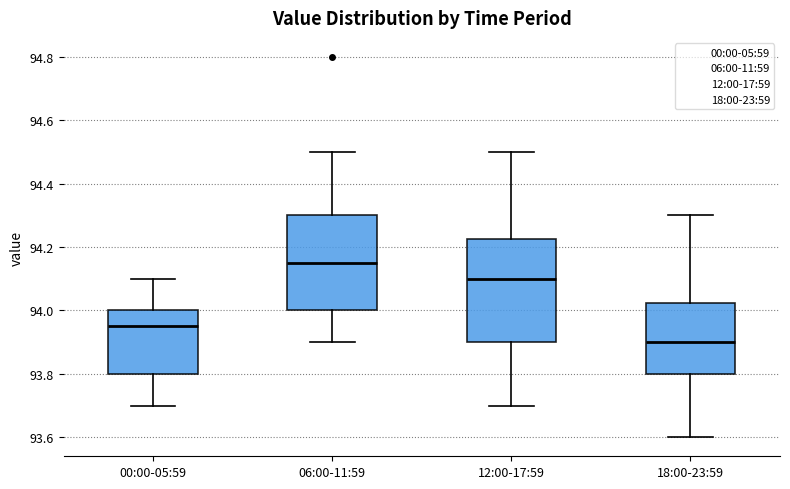

Which box's median line is the highest?

06:00-11:59